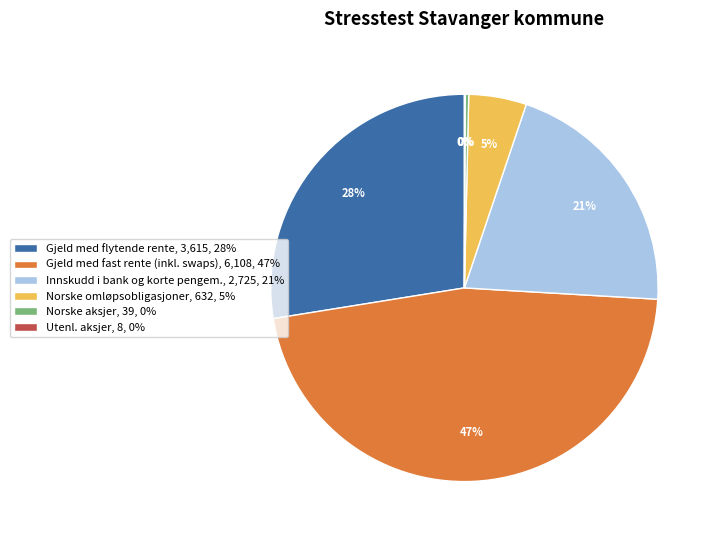

Does Norske omløpsobligasjoner account for over 50% of the chart?

No